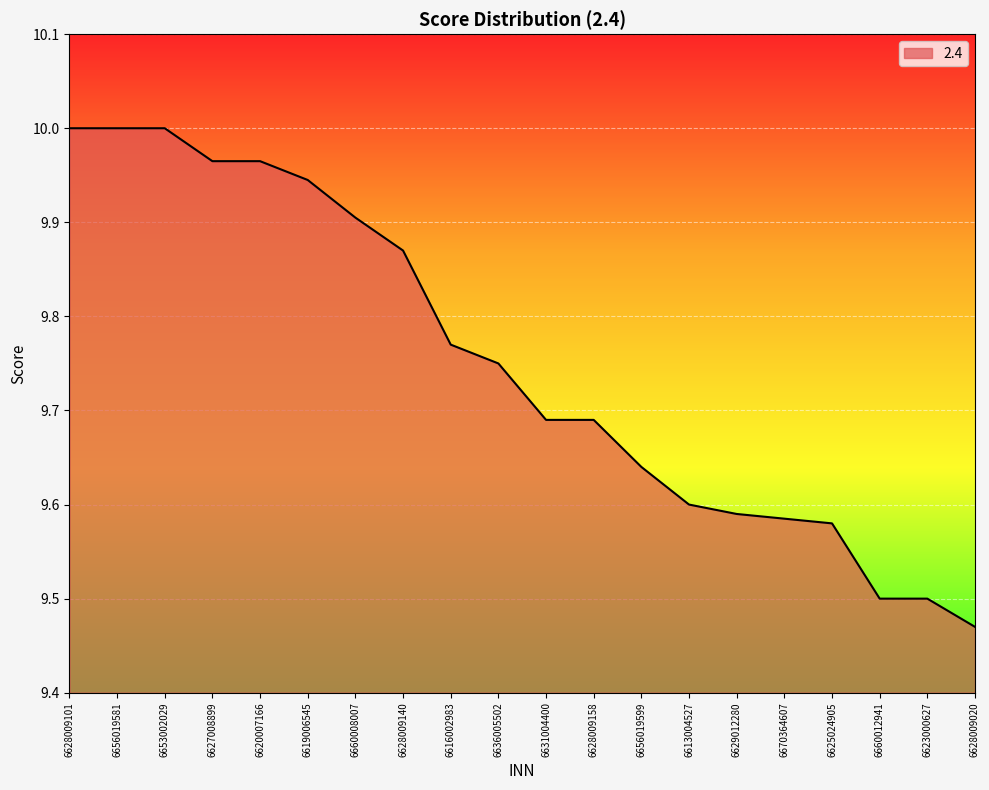

The value at 6629012280 is 9.6. True or false?

True